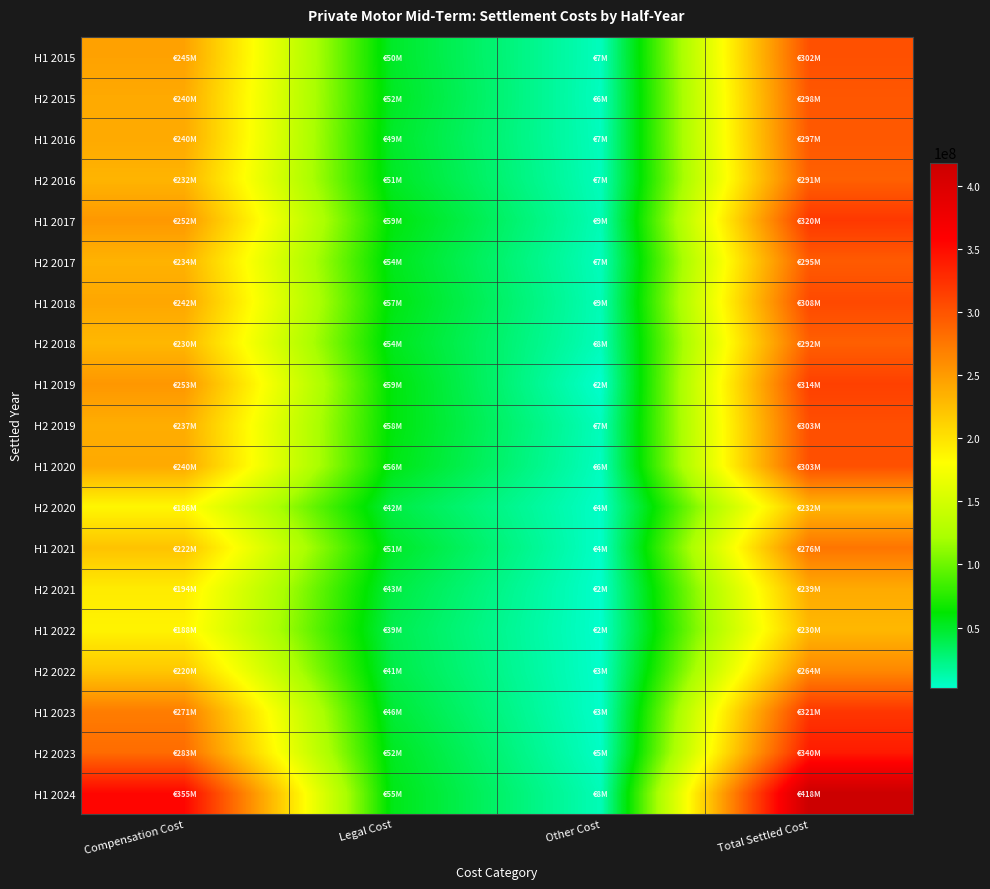

Rank the series by their maximum value, from highest to lowest.

H1 2024, H2 2023, H1 2023, H1 2017, H1 2019, H1 2018, H2 2019, H1 2020, H1 2015, H2 2015, H1 2016, H2 2017, H2 2018, H2 2016, H1 2021, H2 2022, H2 2021, H2 2020, H1 2022